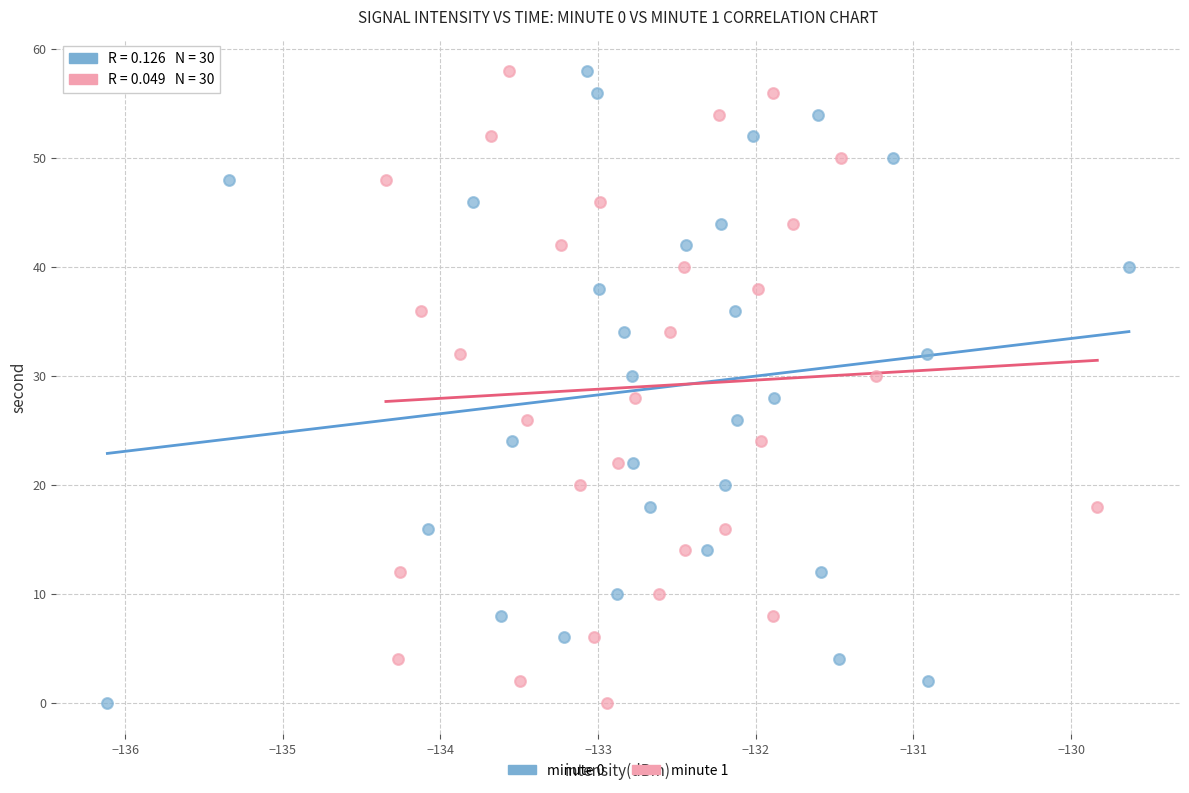

What are all the series names shown in the legend?

minute 0, minute 1